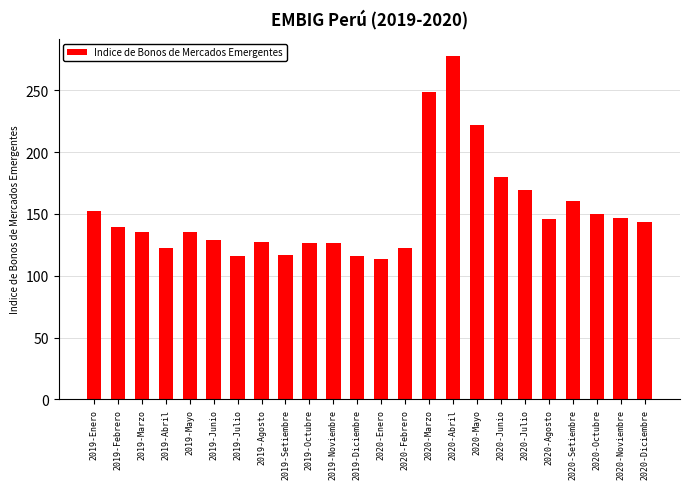

What is the approximate value at 2019-Setiembre?

116.4